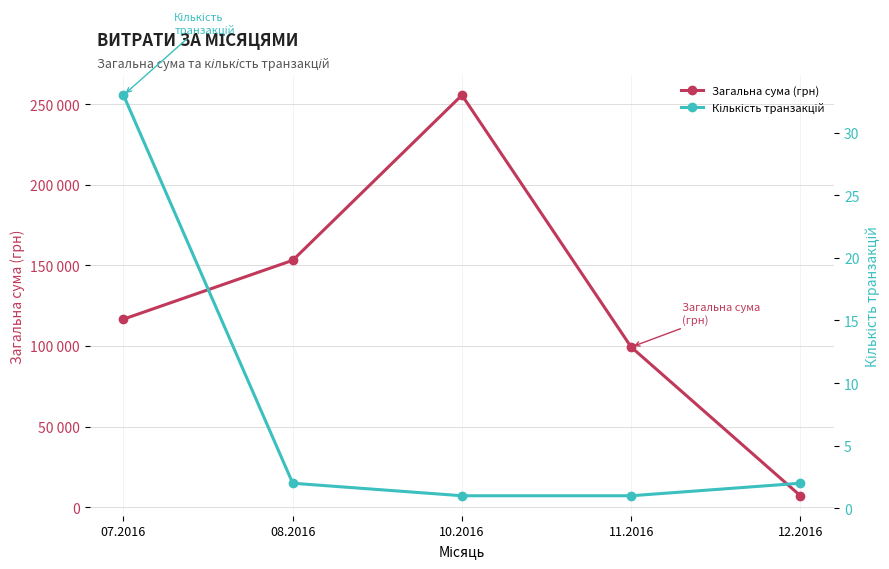

What is the difference between the maximum and minimum values in the Кількість транзакцій series?

32.0